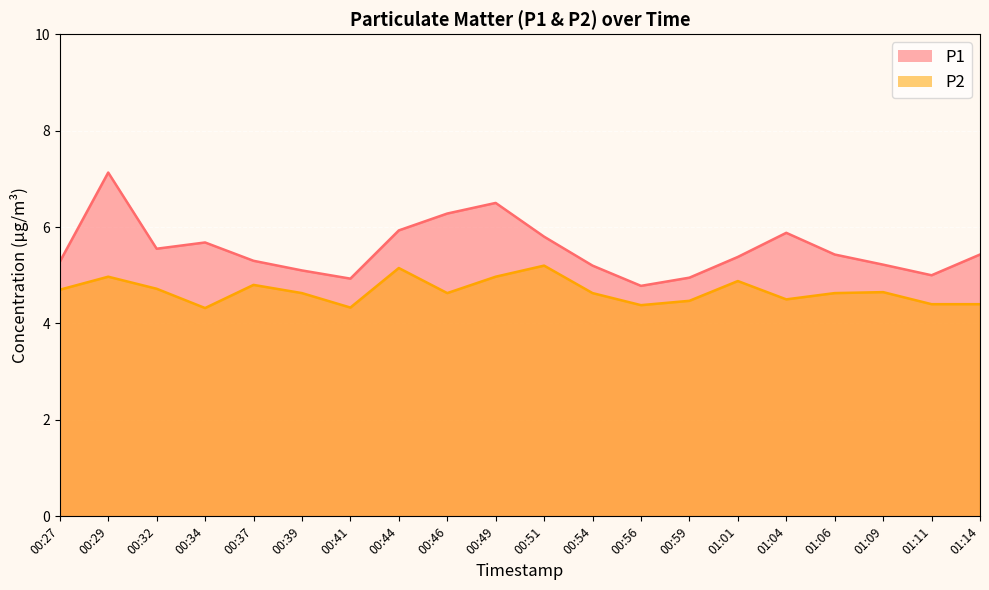

How many interior local valleys does the P2 series have?

5